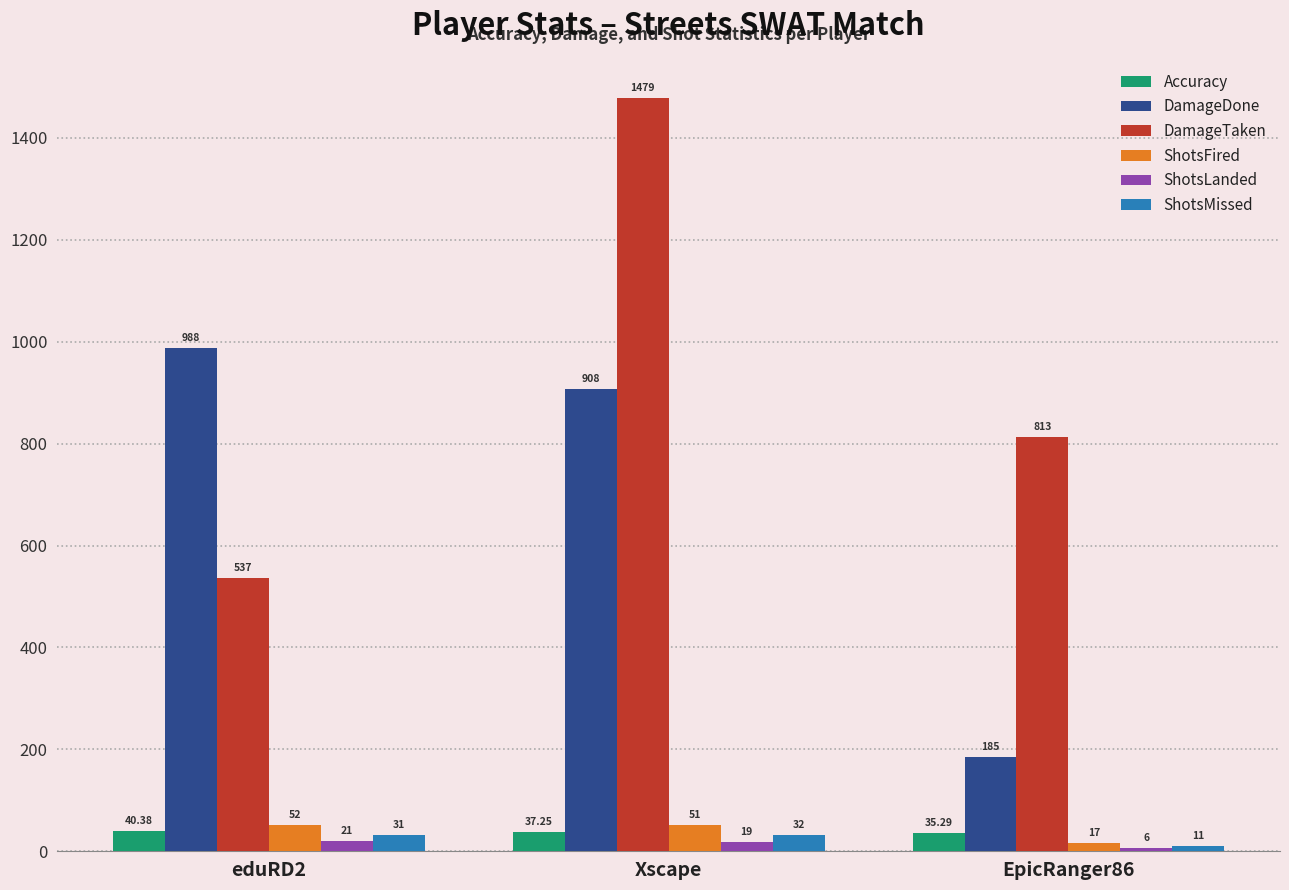

What is the difference between the highest and lowest values at Xscape?

1460.0